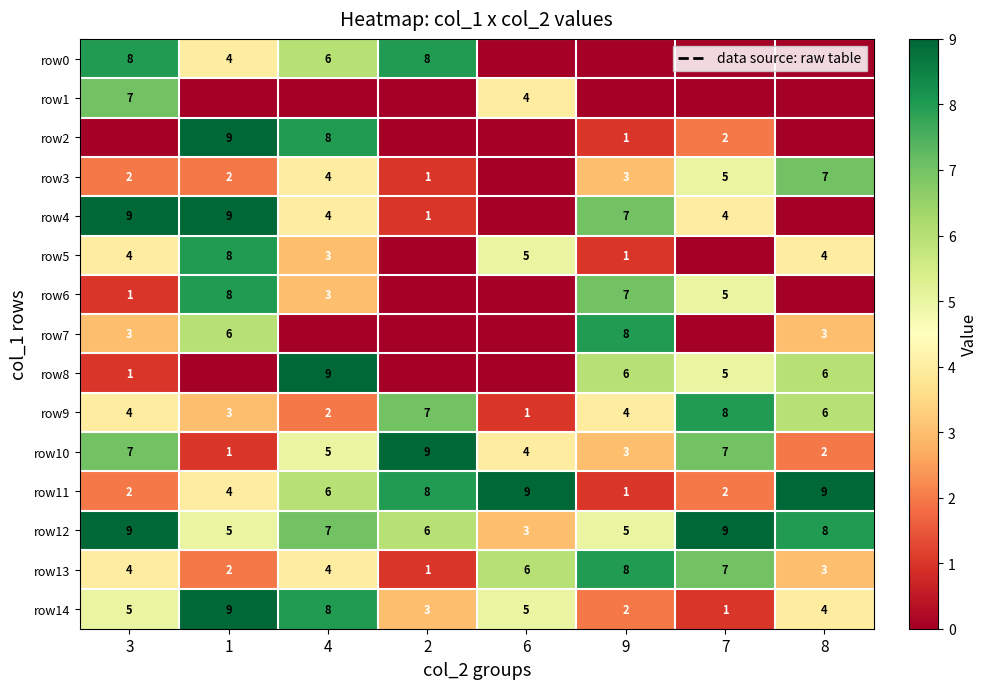

Is it true that row4 equals 3 at 9?

False